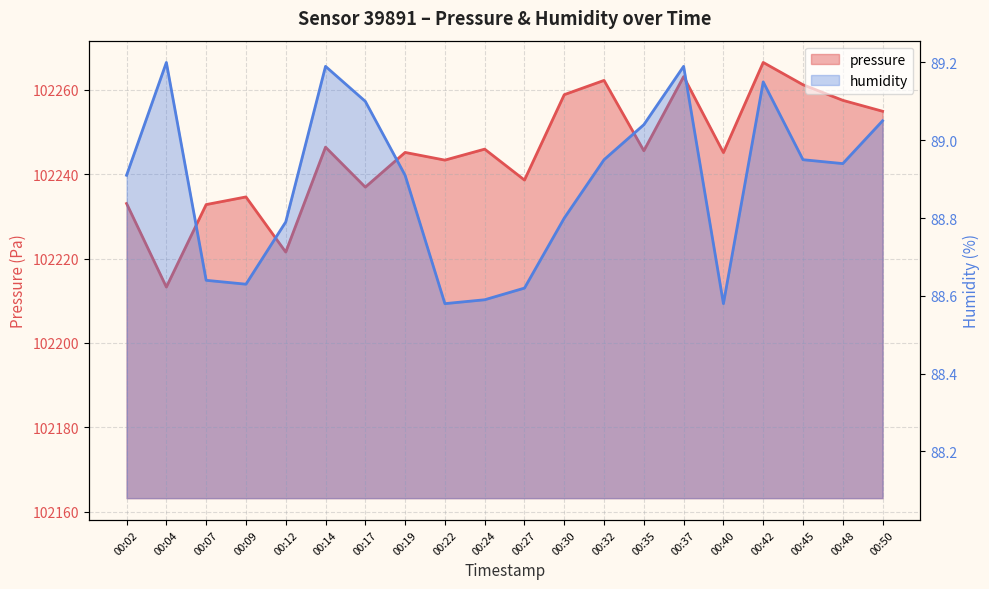

How many categories are shown in the chart?

20